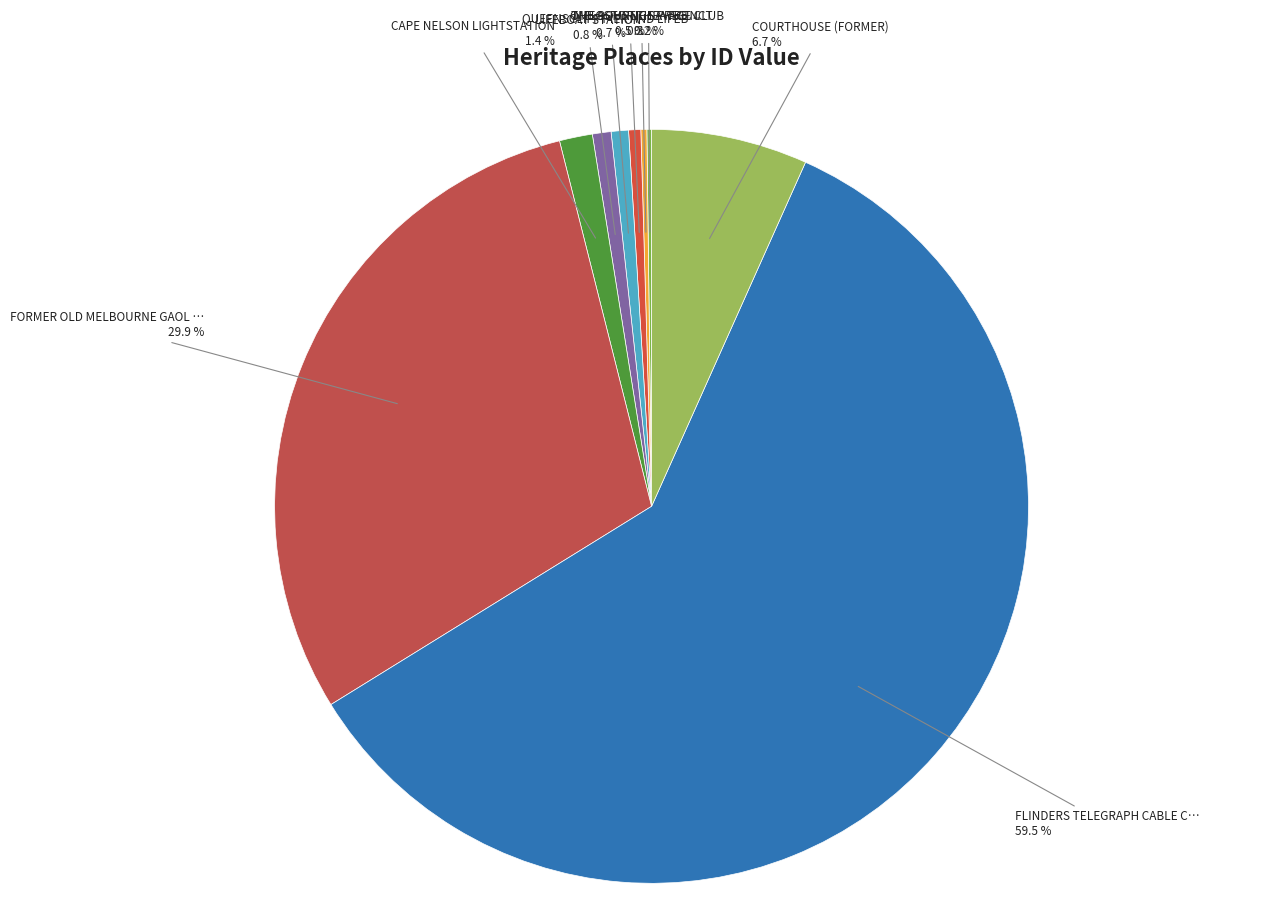

Is there any slice that represents more than half of the pie?

Yes